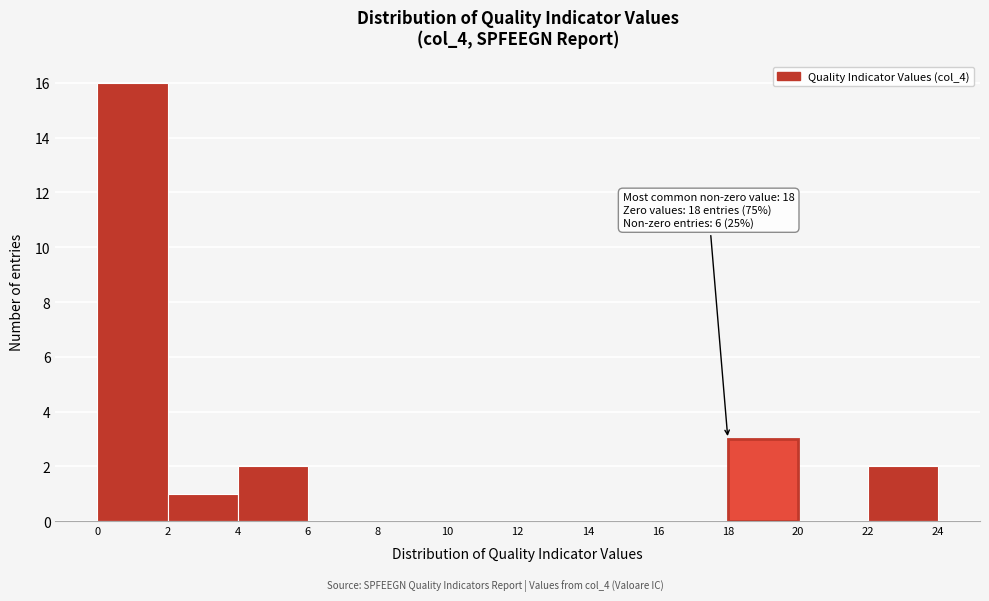

Which range on the x-axis has the tallest bar?

0 to 2